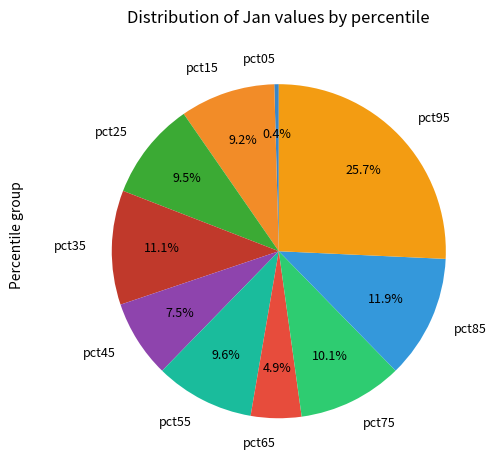

To the nearest percent, what is the difference between the pct75 and pct65 slice percentages?

5%